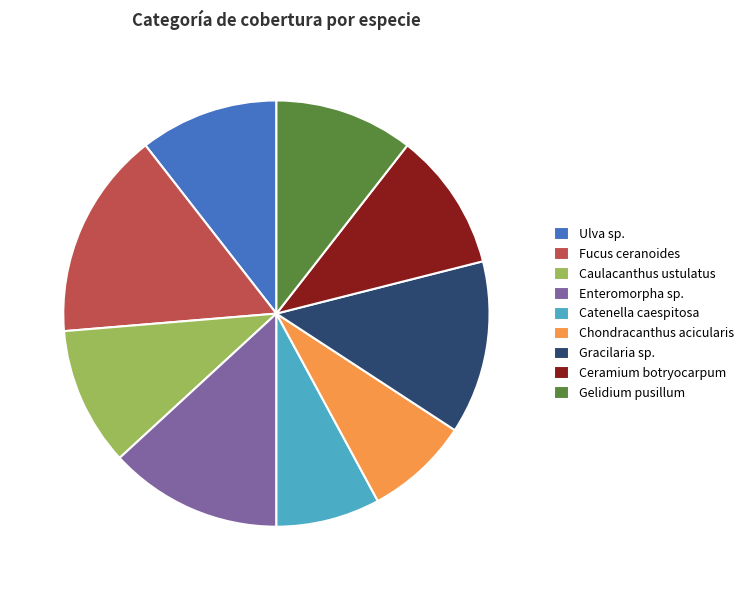

Does any single category account for the majority?

No